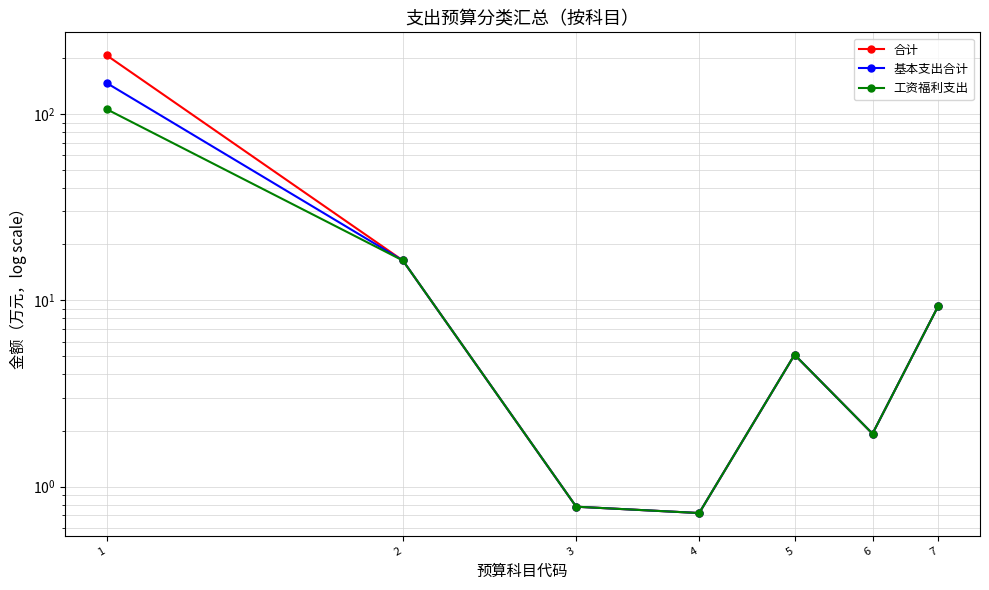

What is the greatest value displayed?

206.9